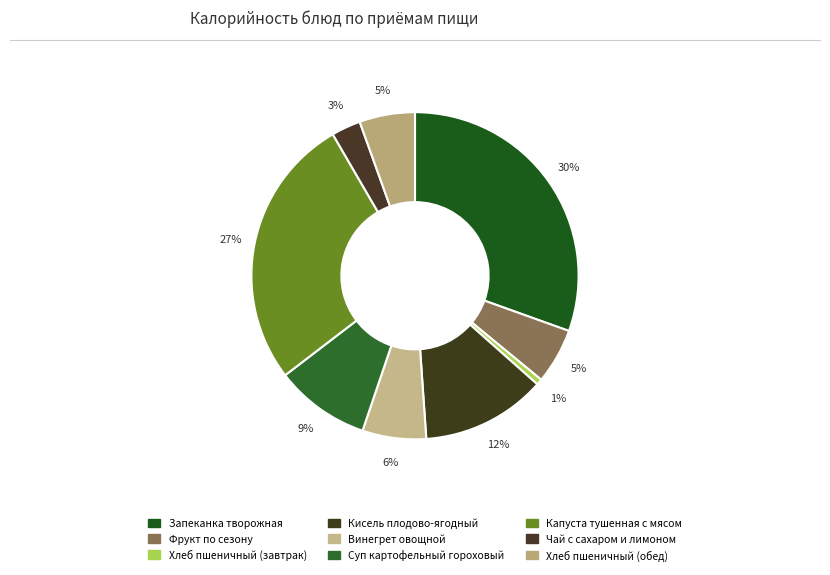

Do Запеканка творожная and Винегрет овощной together represent more than half of the pie?

No